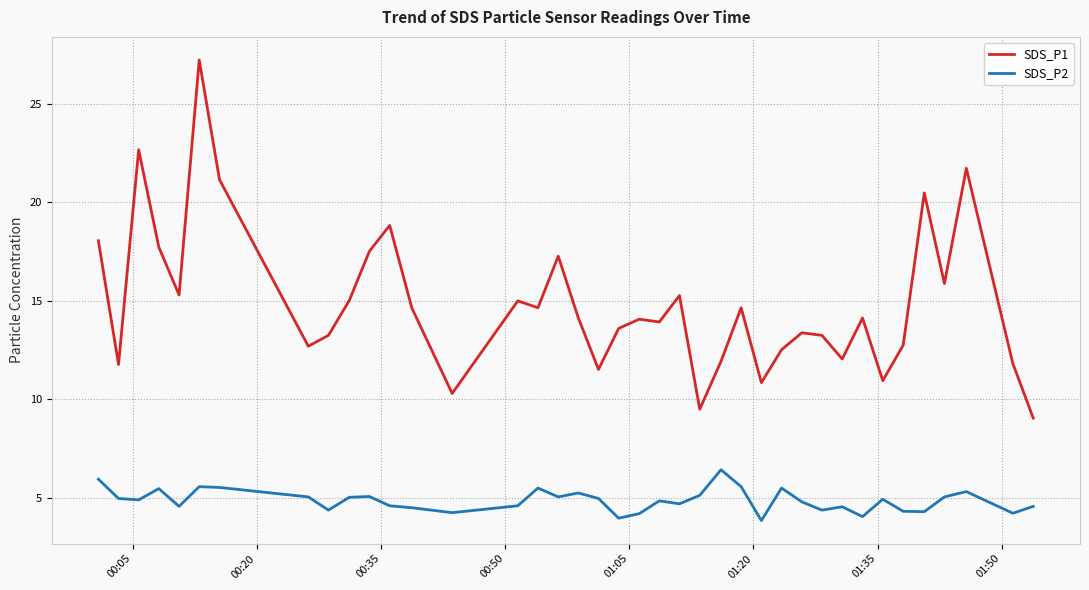

True or false: SDS_P1 and SDS_P2 cross at least once.

False